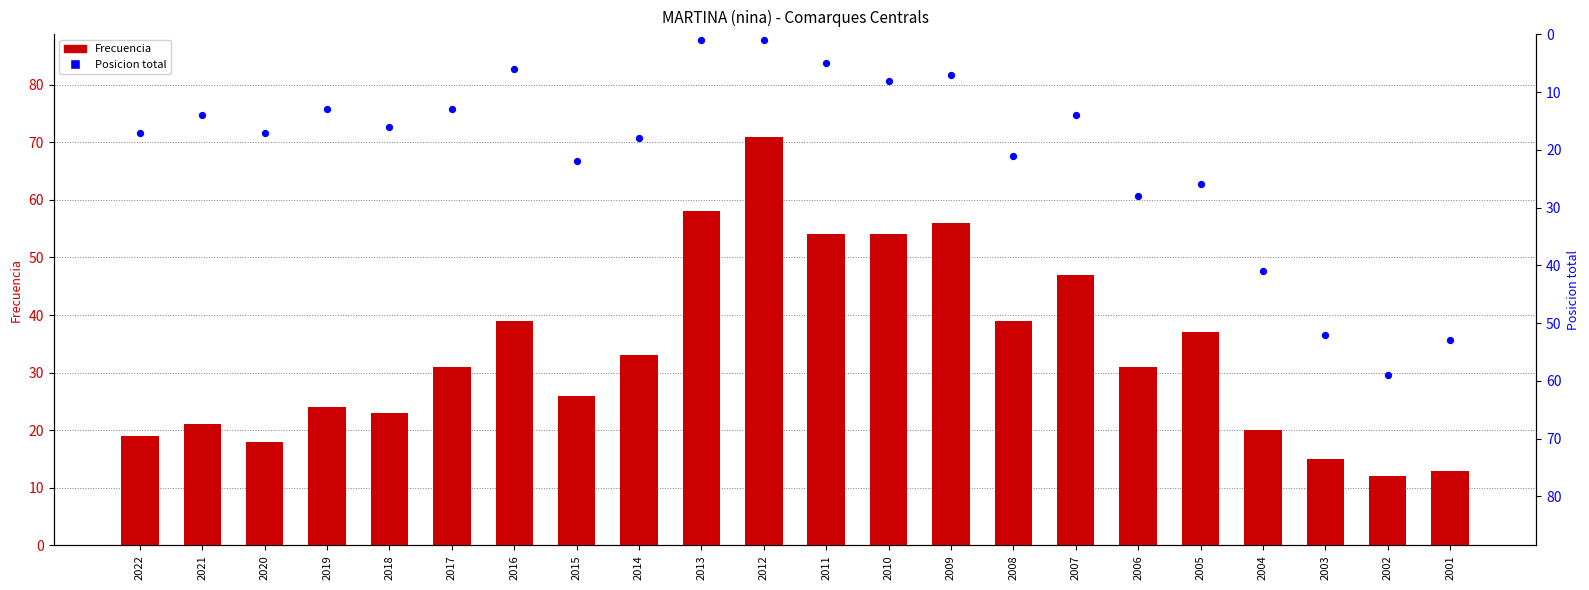

Which series contains the lowest Y value?

Posicion total